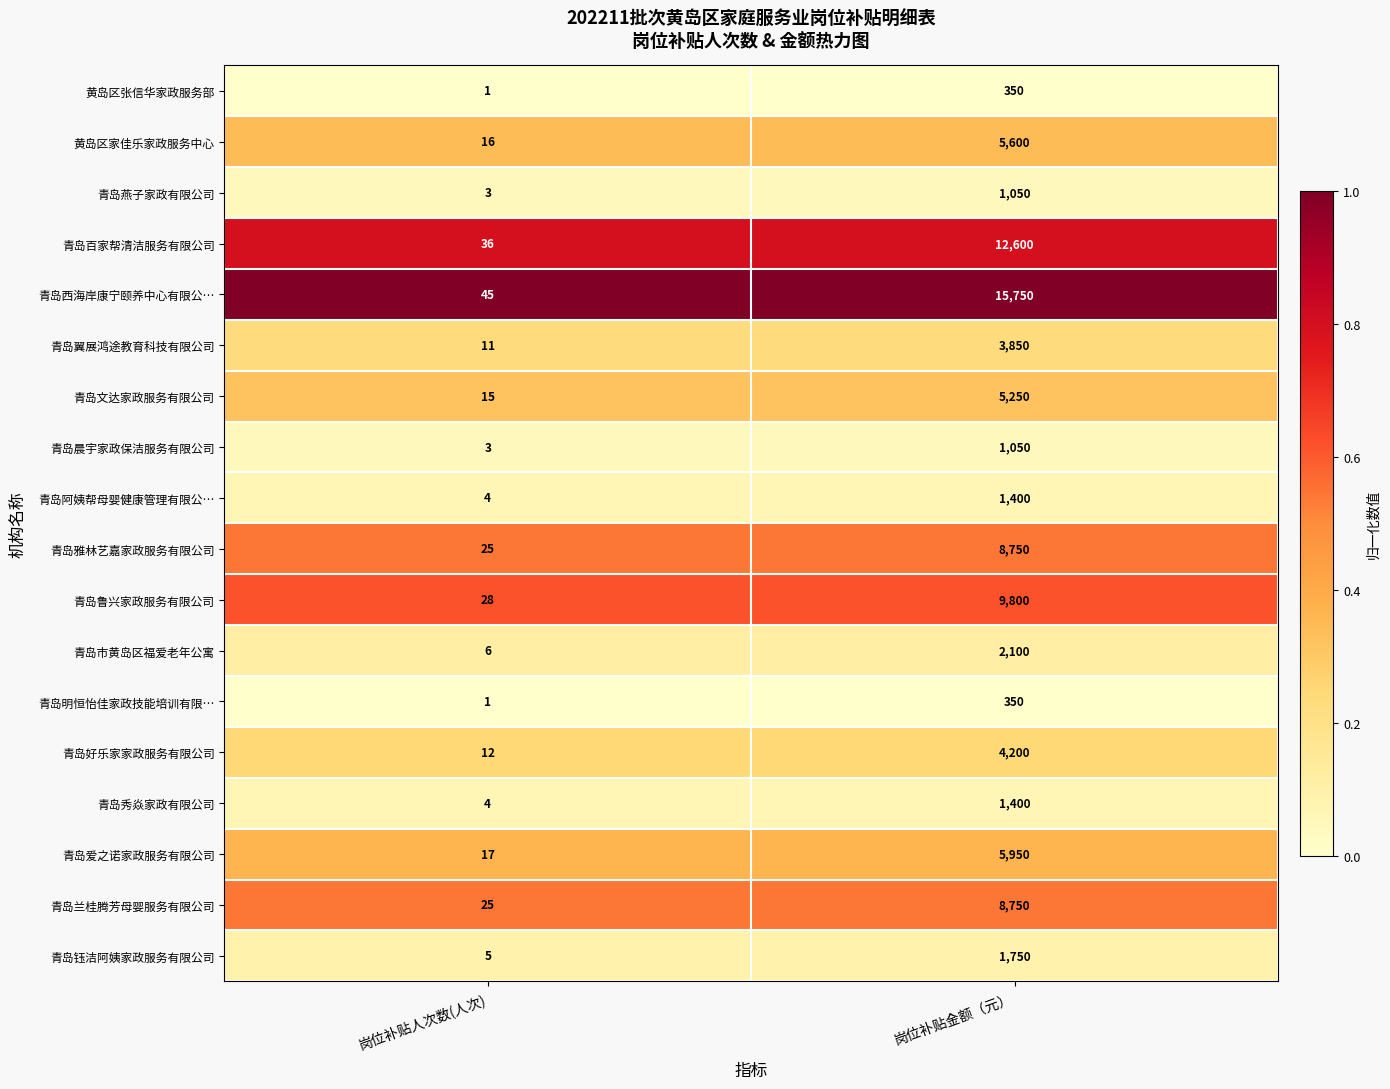

Is the value of 青岛阿姨帮母婴健康管理有限公… at 岗位补贴人次数(人次) greater than the value of 黄岛区张信华家政服务部 at 岗位补贴金额（元）?

No